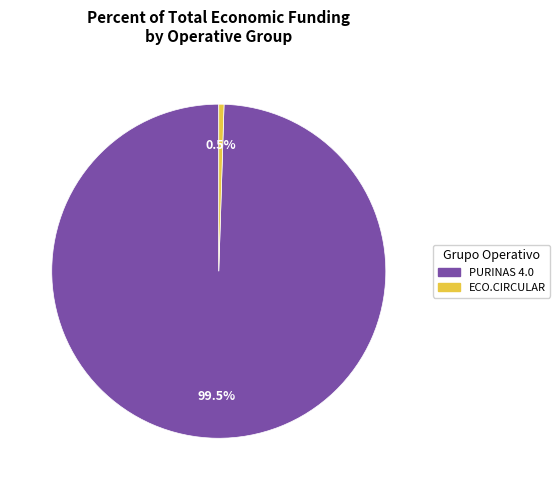

What is the smallest slice in the pie chart?

ECO.CIRCULAR